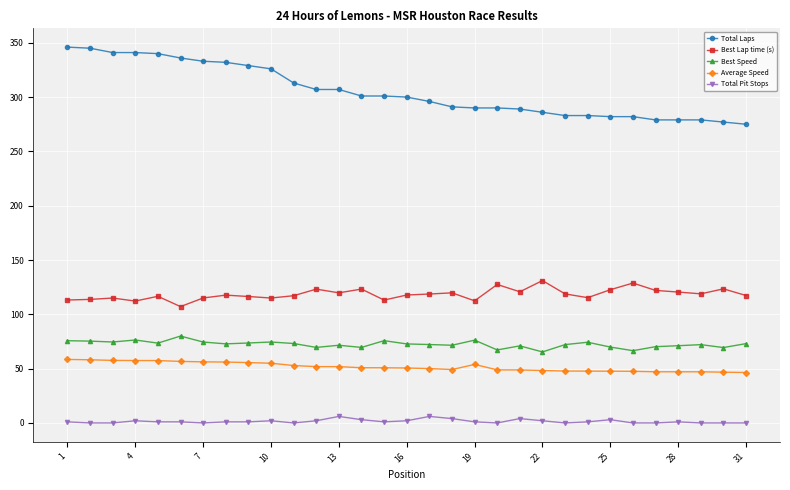

Which series has the largest range (max minus min)?

Total Laps